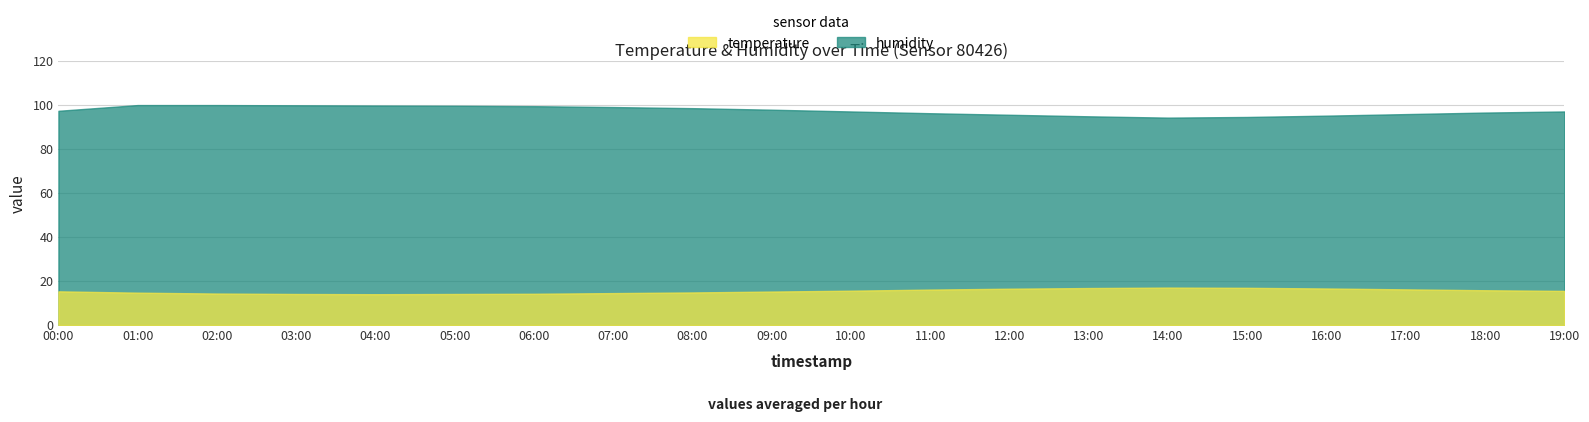

What are all the series names shown in the legend?

temperature, humidity